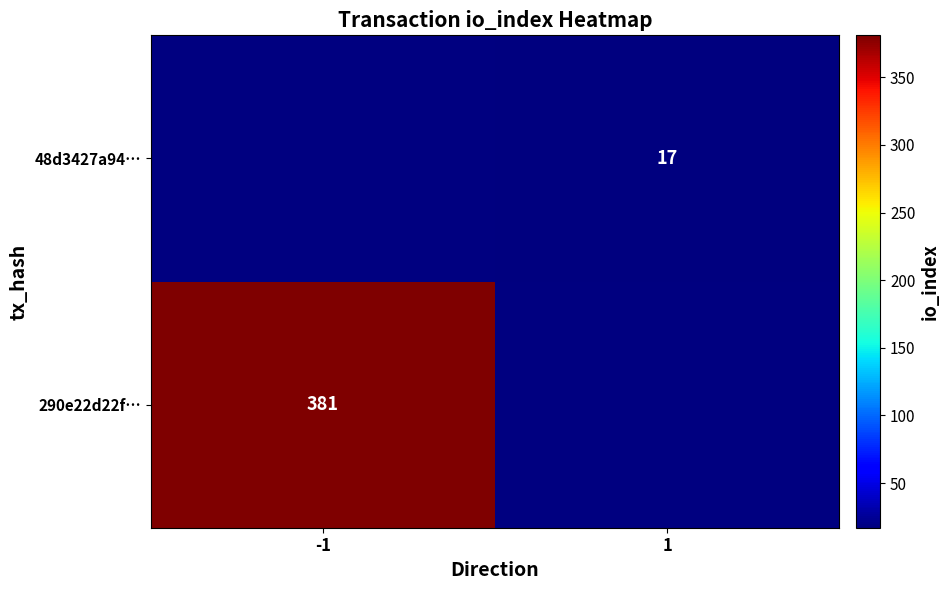

The 48d3427a94… series shows 4 at 1. True or false?

False